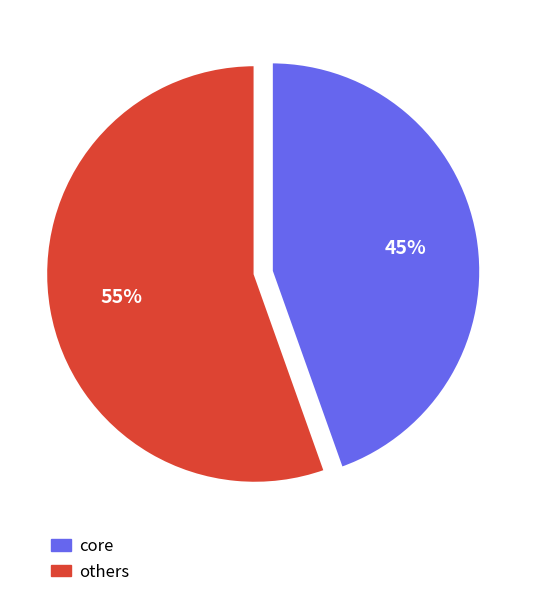

To the nearest percent, what is the average slice percentage?

50%